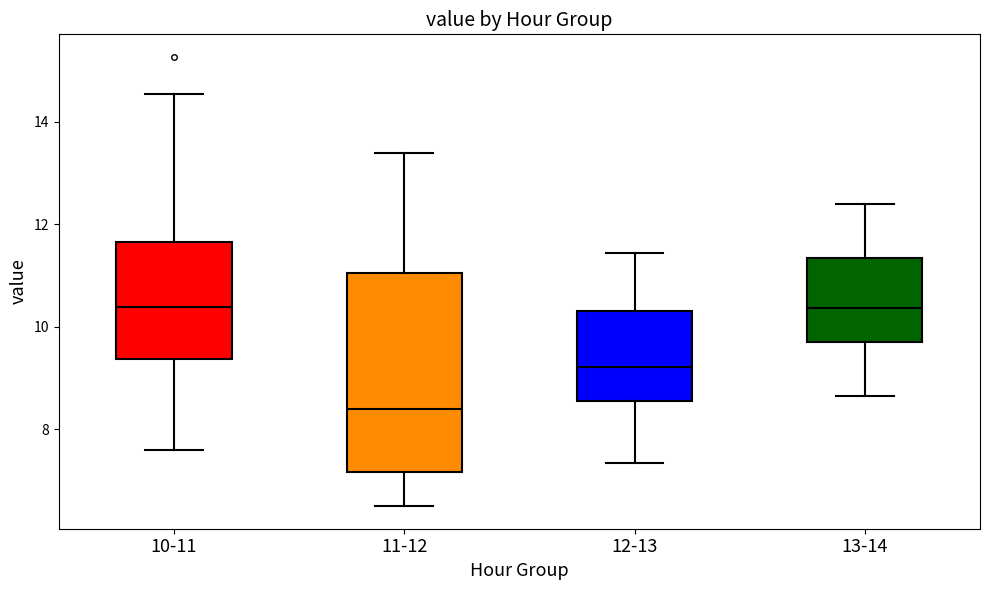

Reading left to right, read every box against the y-axis: the position of its median line, the range the box covers, and the ends of its whiskers. The values are not printed on the chart, so give them approximately, as read against the axis.

10-11: median 10.4, box 9.4 to 11.6, whiskers 7.6 to 14.6
11-12: median 8.4, box 7.2 to 11.0, whiskers 6.6 to 13.4
12-13: median 9.2, box 8.6 to 10.4, whiskers 7.4 to 11.4
13-14: median 10.4, box 9.8 to 11.4, whiskers 8.6 to 12.4